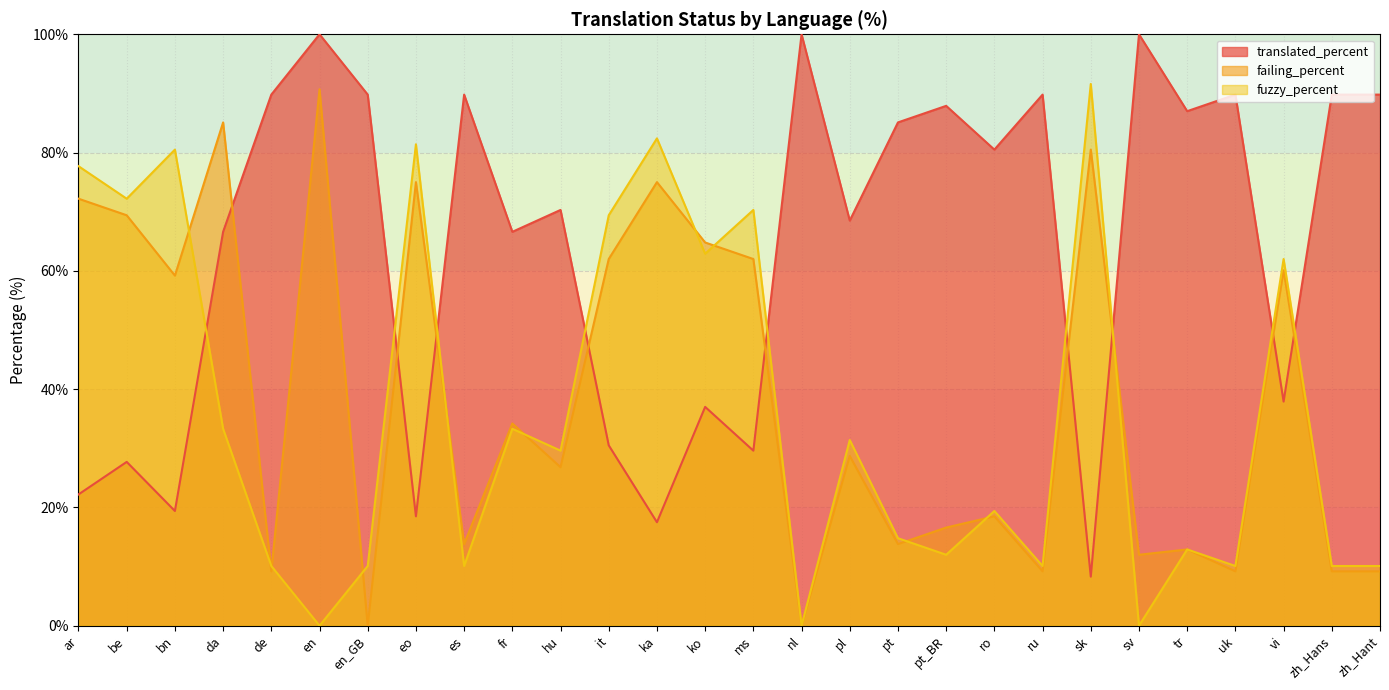

Is it true that fuzzy_percent equals 16.1 at pt_BR?

False